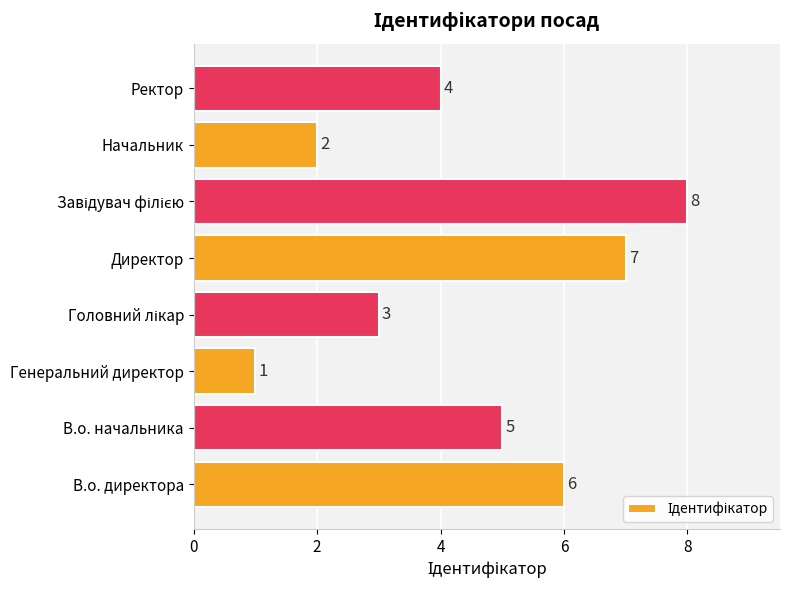

The value at Начальник is 1. True or false?

False